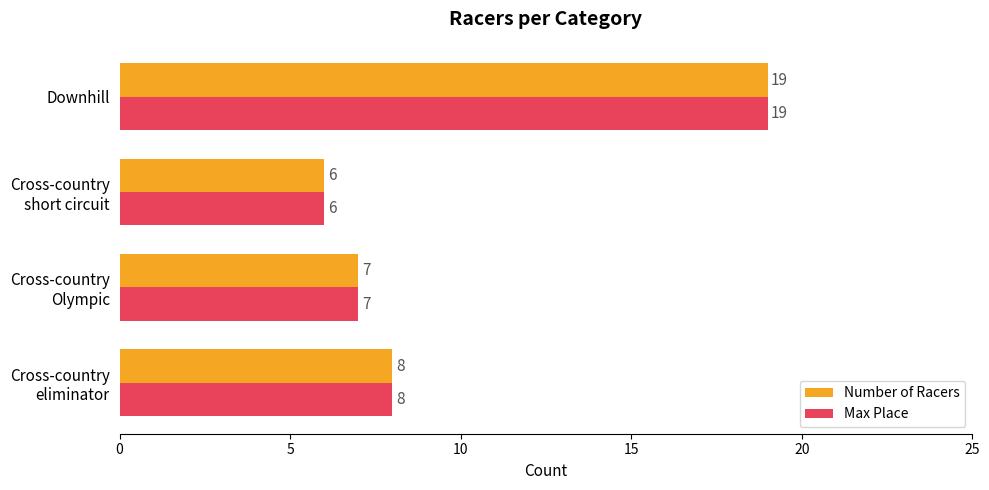

Which category has the highest value in the Max Place series?

Downhill